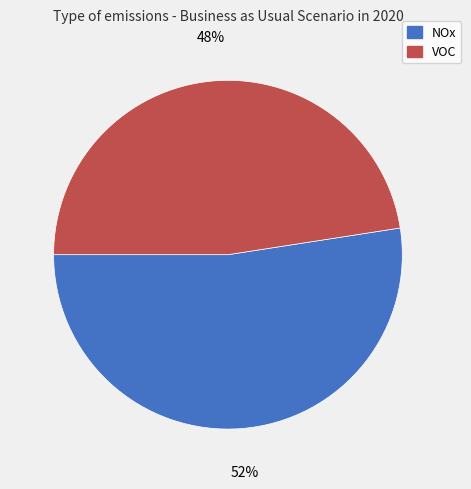

The NOx slice represents 52% of the pie. True or false?

True